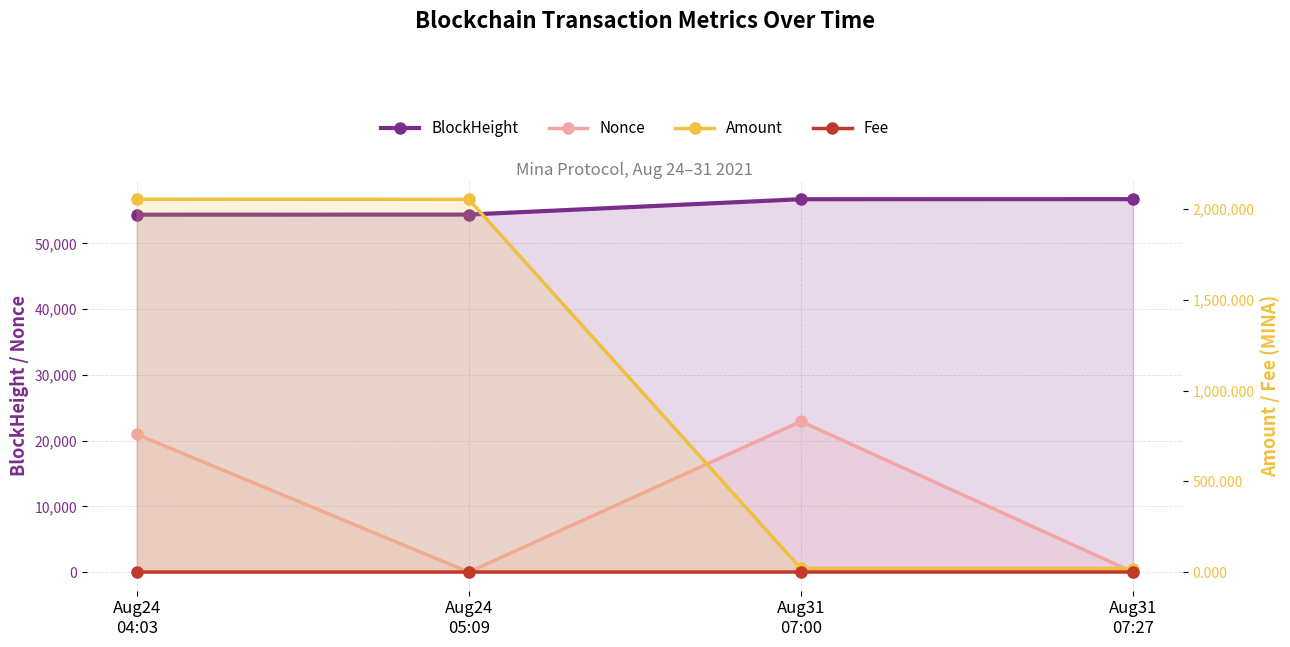

True or false: Amount and BlockHeight cross at least once.

False